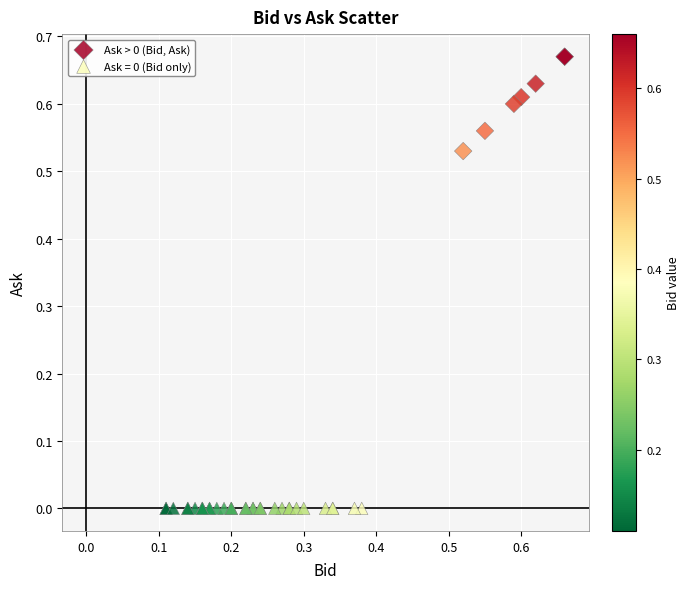

Which series contains the highest Y value?

Ask > 0 (Bid, Ask)